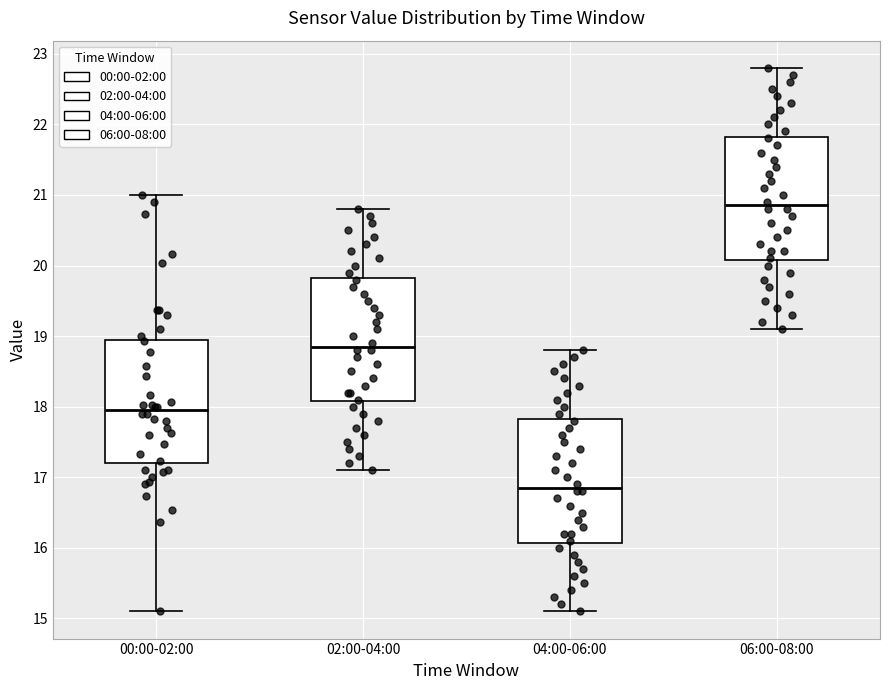

Reading left to right, transcribe this box plot: for each box, give where its median line is, the range the box spans, and where its two whiskers end, as read against the y-axis. The values are not printed on the chart, so give them approximately, as read against the axis.

00:00-02:00: median 18.0, box 17.2 to 18.9, whiskers 15.1 to 21.0
02:00-04:00: median 18.9, box 18.1 to 19.8, whiskers 17.1 to 20.8
04:00-06:00: median 16.9, box 16.1 to 17.8, whiskers 15.1 to 18.8
06:00-08:00: median 20.9, box 20.1 to 21.8, whiskers 19.1 to 22.8